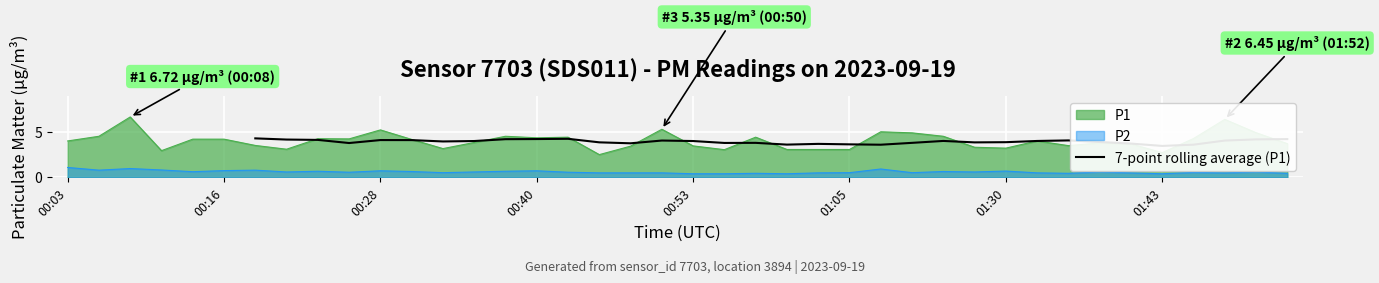

What is the minimum value for P2?

0.4